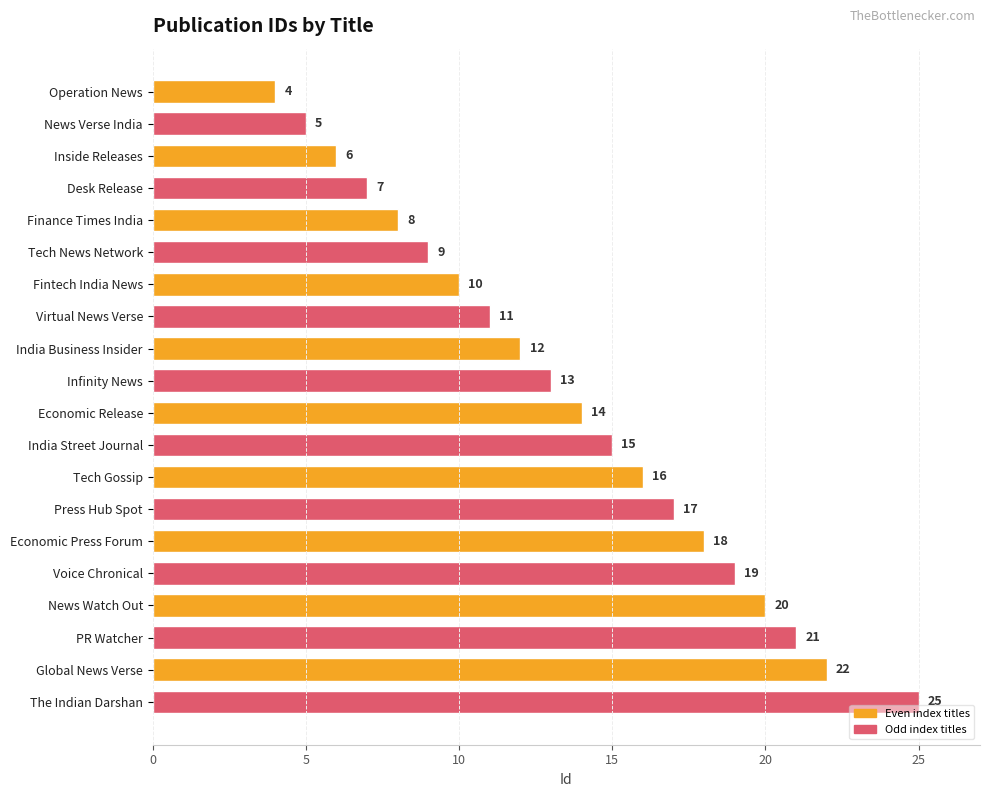

What position from the bottom is Tech News Network?

15